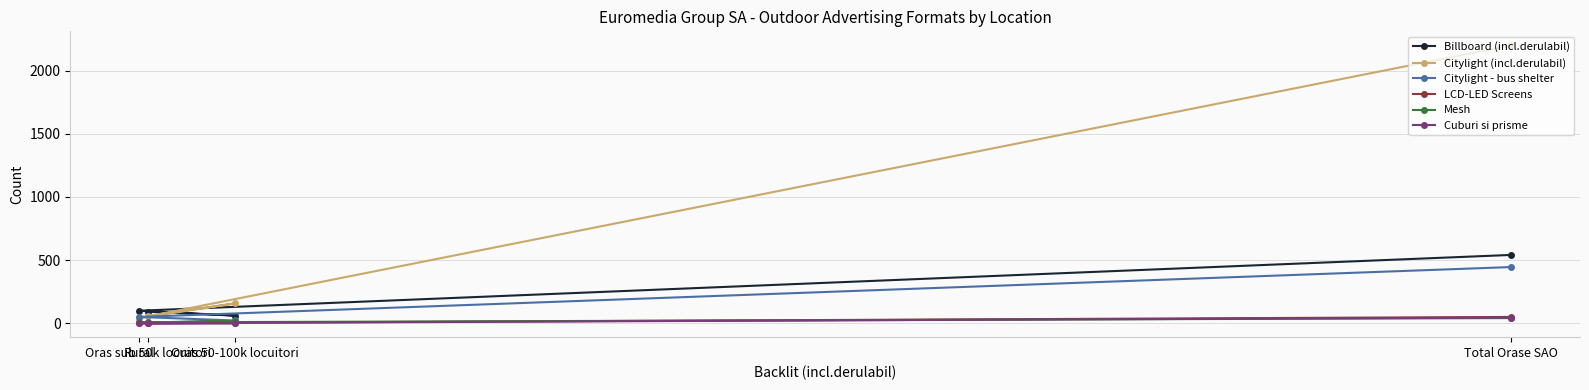

Which category has the highest value in the Citylight (incl.derulabil) series?

Total Orase SAO